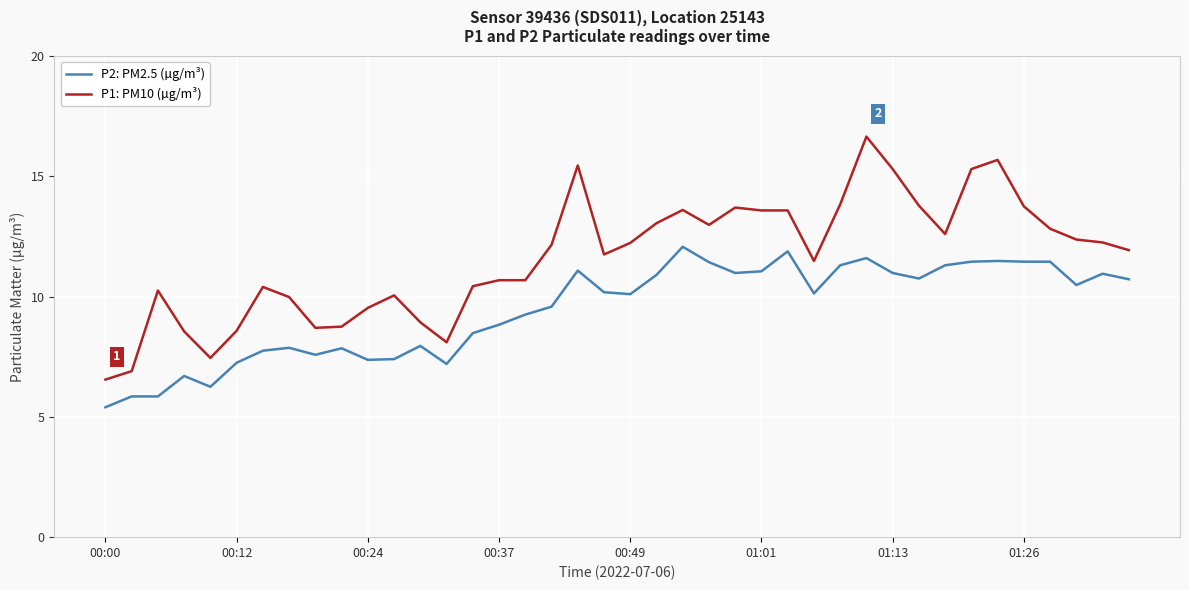

What is the smallest value displayed?

5.4